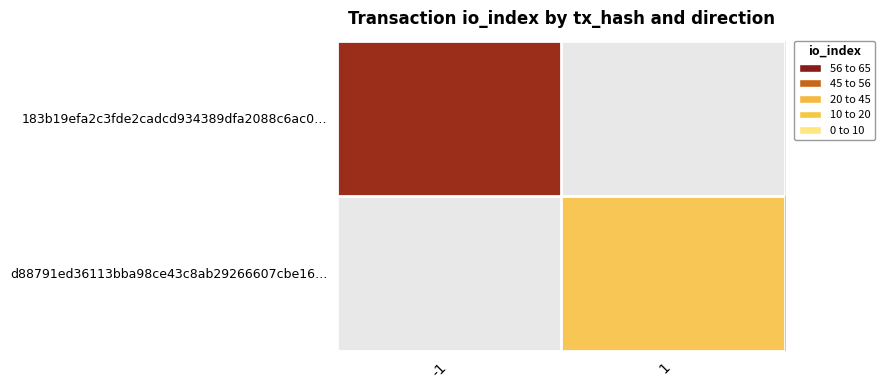

What is the approximate value of 183b19efa2c3fde2cadcd934389dfa2088c6ac0… at -1?

59.0